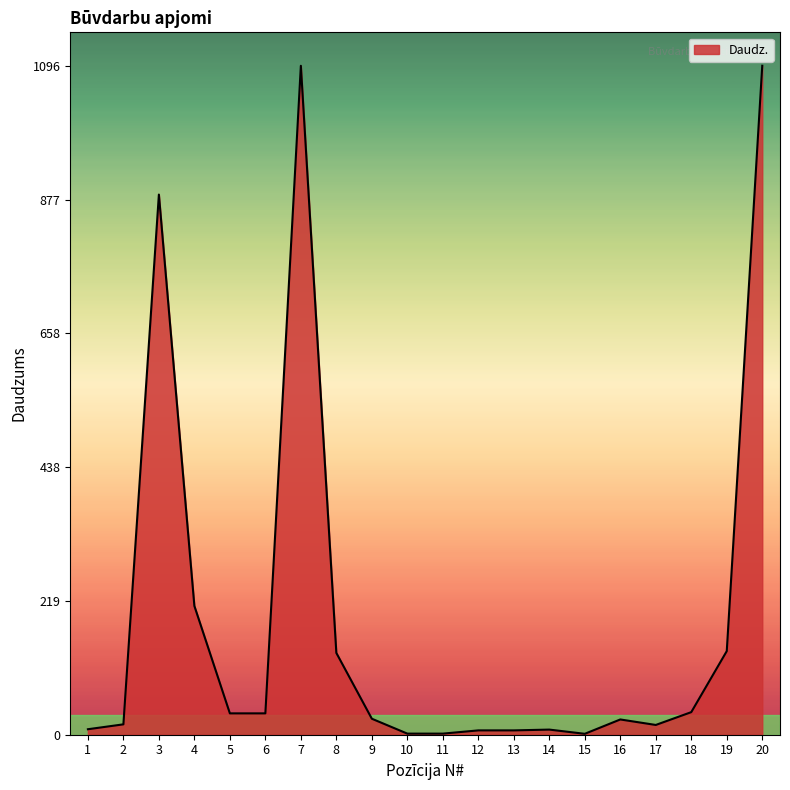

What is the average value?

189.3